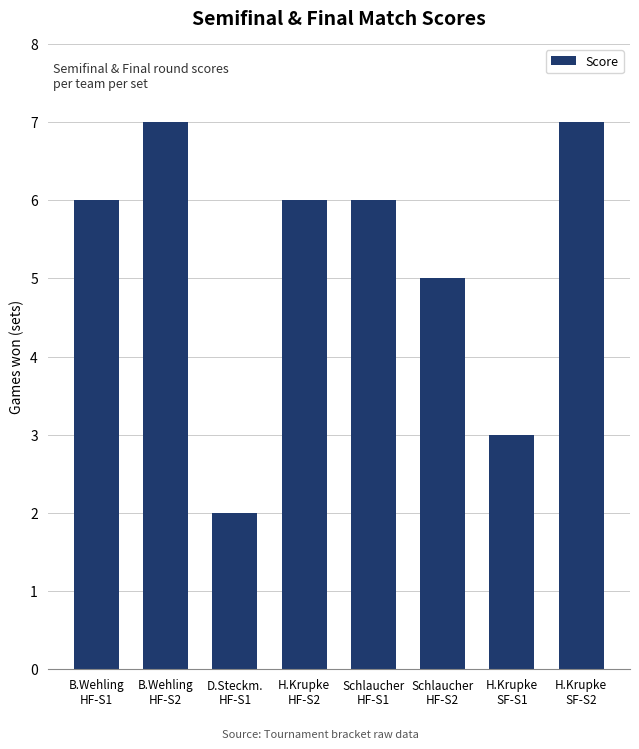

What is the label of the 8th bar from the left?

H.Krupke
SF-S2